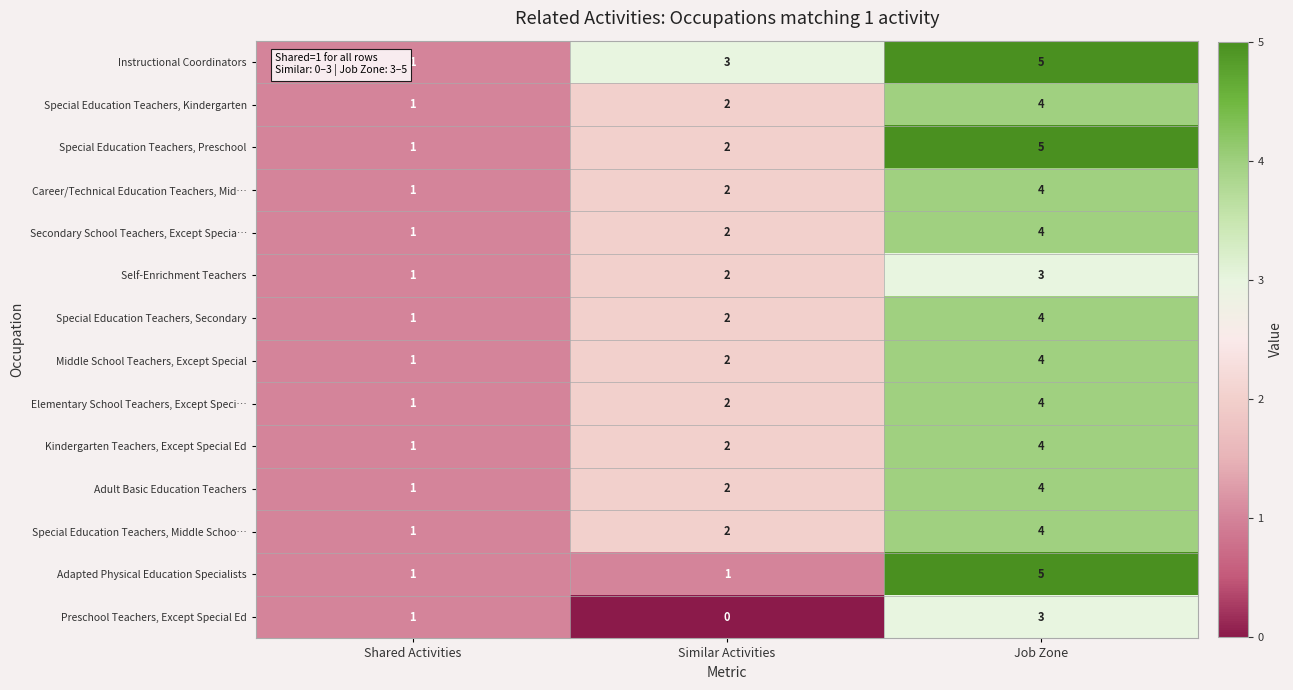

How many categories are shown in the chart?

3